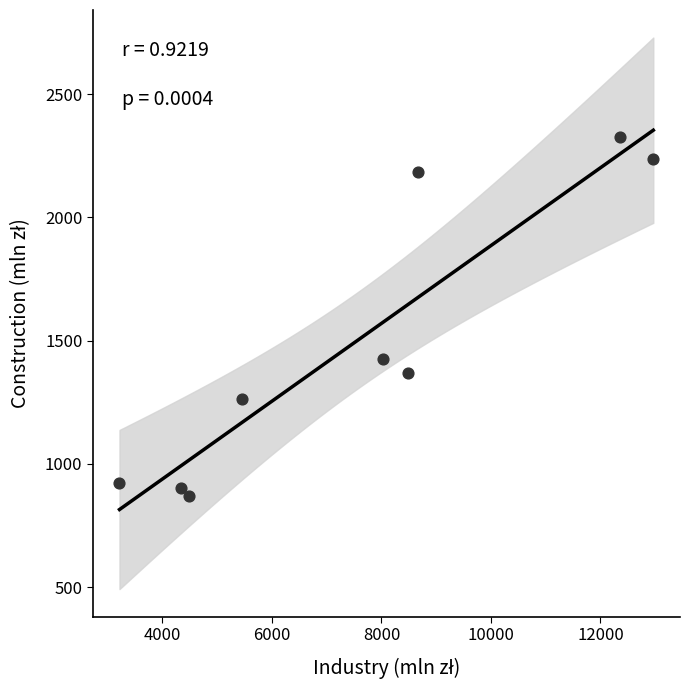

What Y value in the scatter plot is closest to 1596?

1424